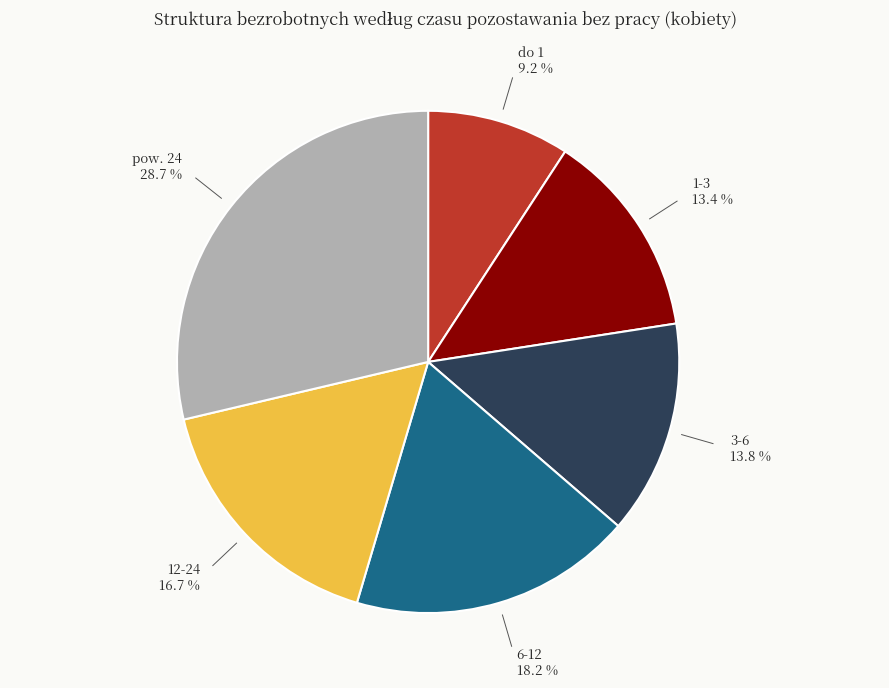

Is the sum of 1-3 and pow. 24 greater than half?

No